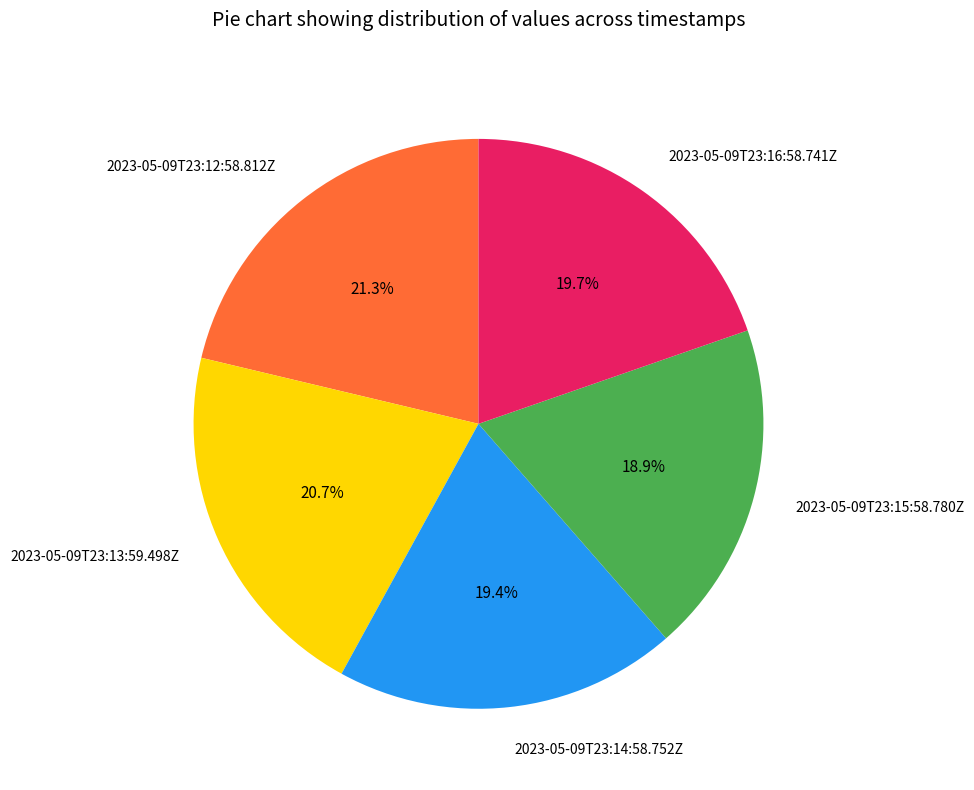

Count the number of slices in the pie.

5